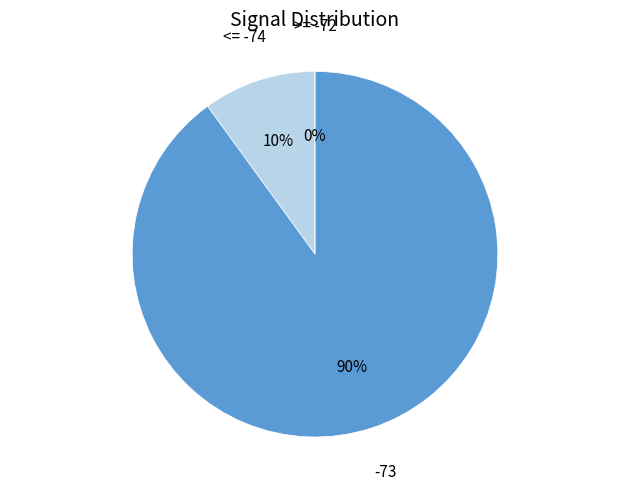

Is it true that 4 is 1% of the pie?

False